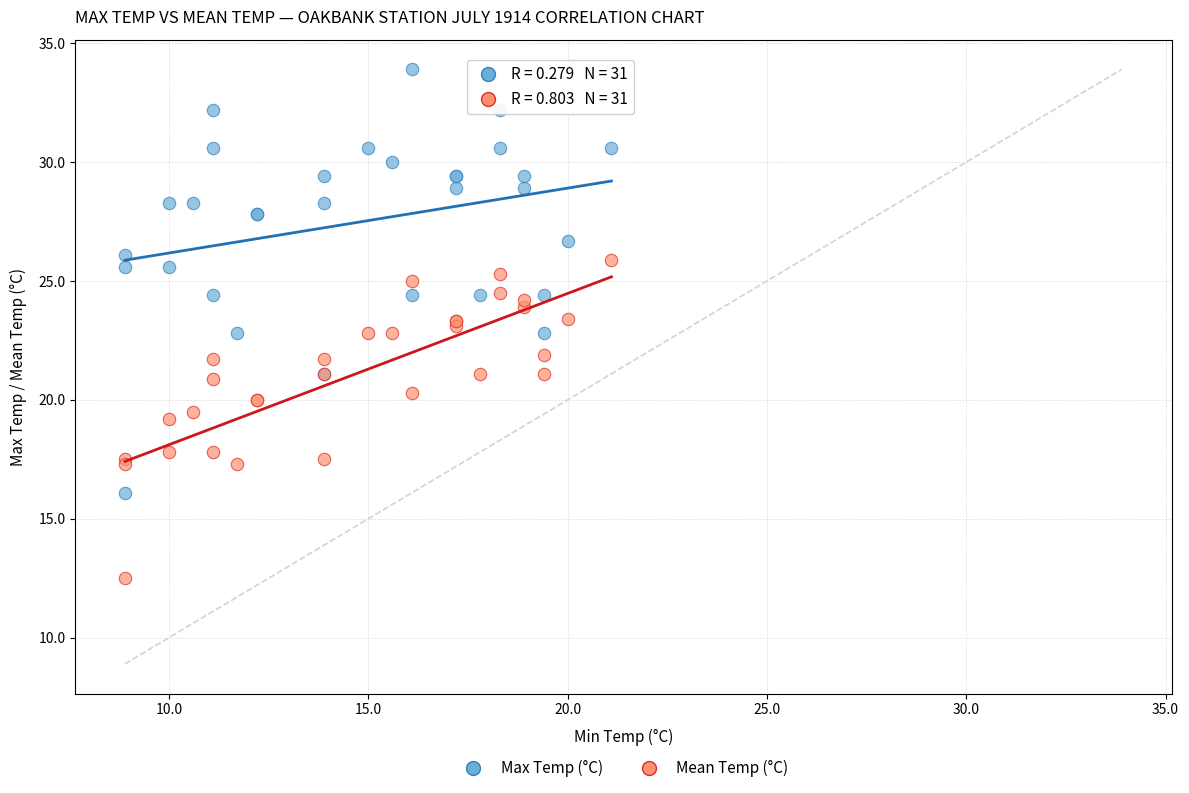

Which series has the largest Y range (max minus min)?

Max Temp (°C)